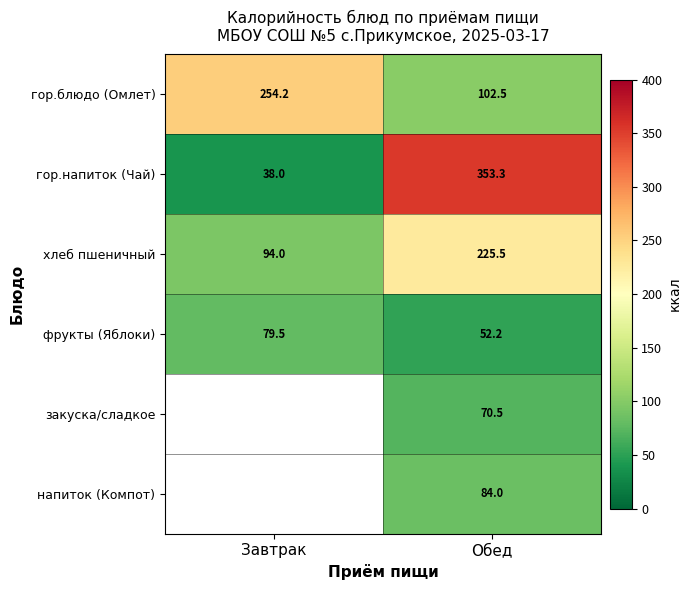

What is the sum of all гор.блюдо (Омлет) values?

356.7